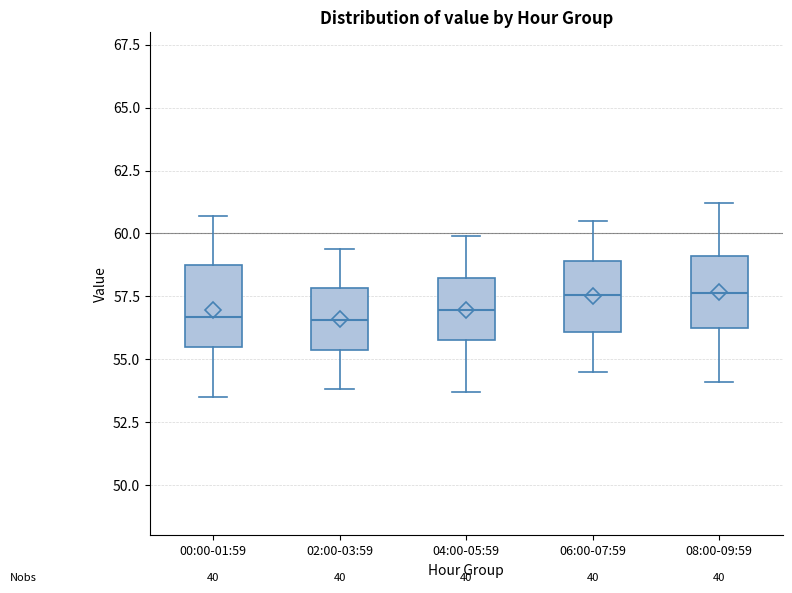

Where does the lower whisker of the box for 04:00-05:59 end on the y-axis? The values are not printed on the chart, so give them approximately, as read against the axis.

53.5